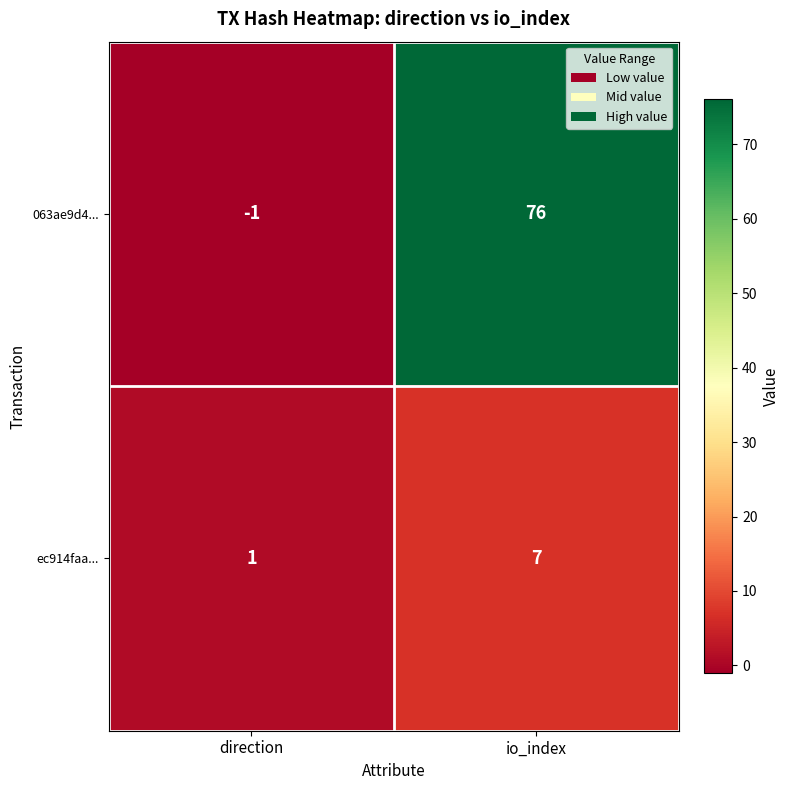

List the series in order of their peak value, highest first.

063ae9d4..., ec914faa...